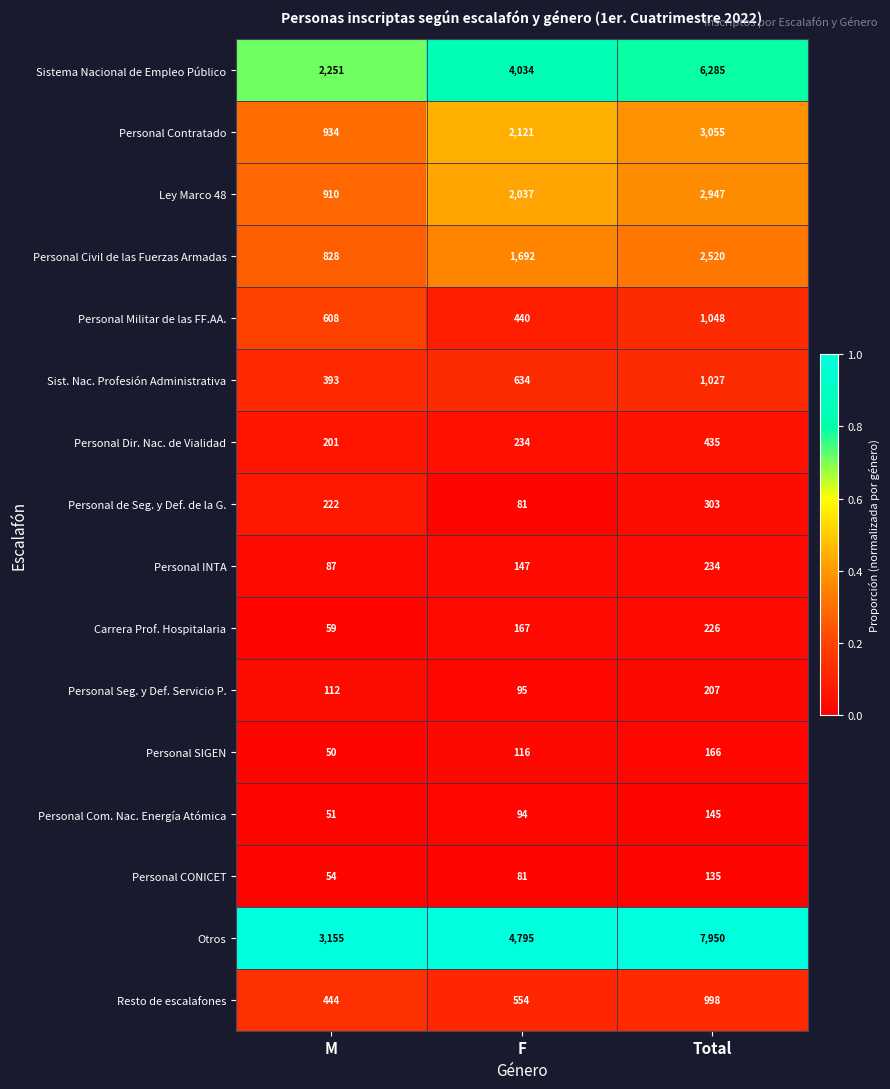

True or false: Personal INTA has a value of 234 at Total.

True